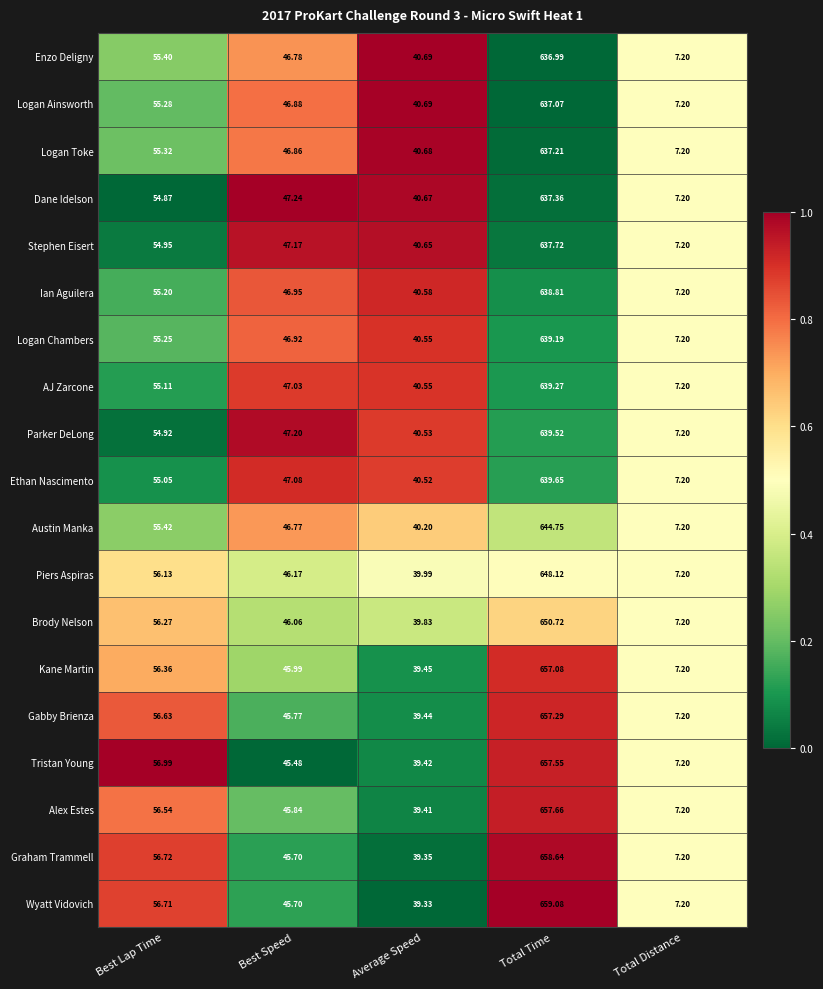

Rank the series by their maximum value, from highest to lowest.

Wyatt Vidovich, Graham Trammell, Alex Estes, Tristan Young, Gabby Brienza, Kane Martin, Brody Nelson, Piers Aspiras, Austin Manka, Ethan Nascimento, Parker DeLong, AJ Zarcone, Logan Chambers, Ian Aguilera, Stephen Eisert, Dane Idelson, Logan Toke, Logan Ainsworth, Enzo Deligny